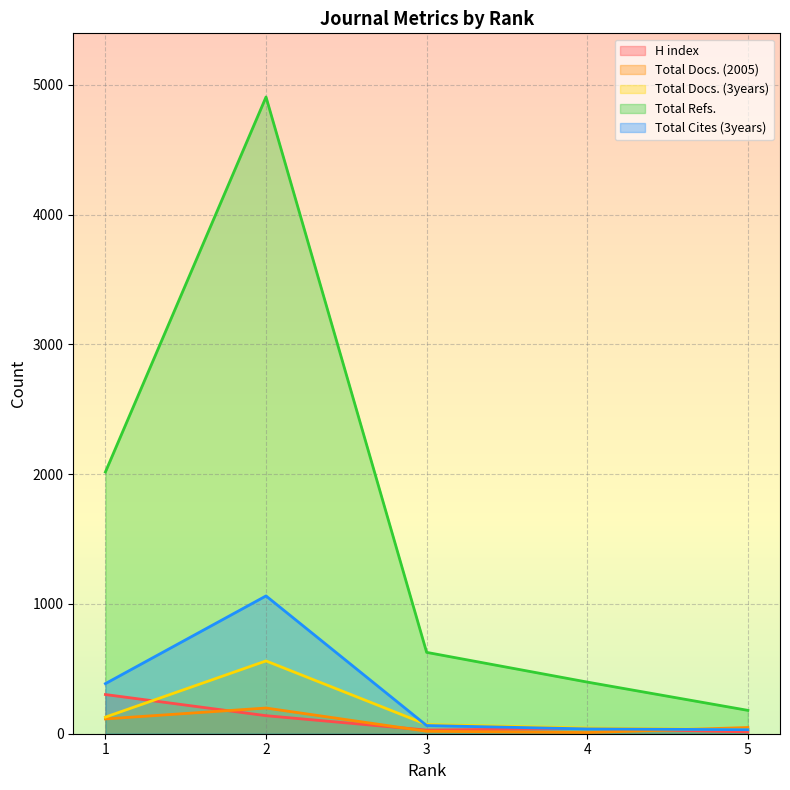

How many lines are shown in the chart?

5